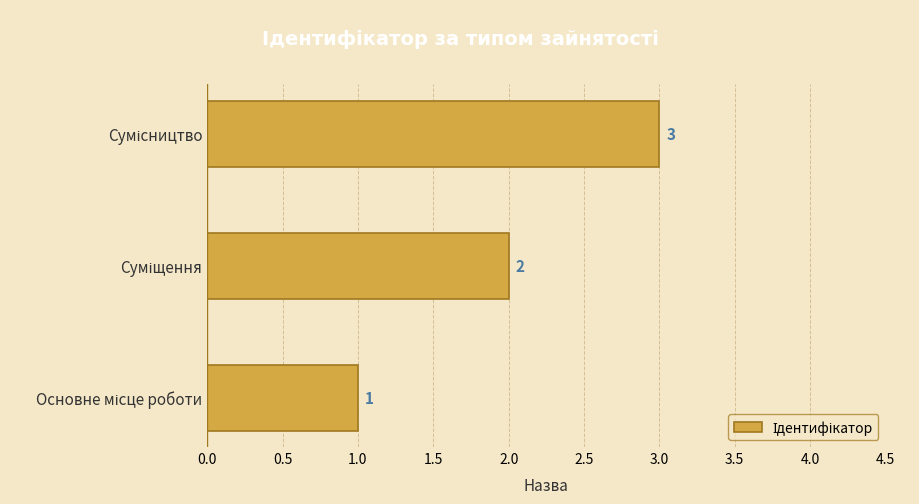

What is the greatest value displayed?

3